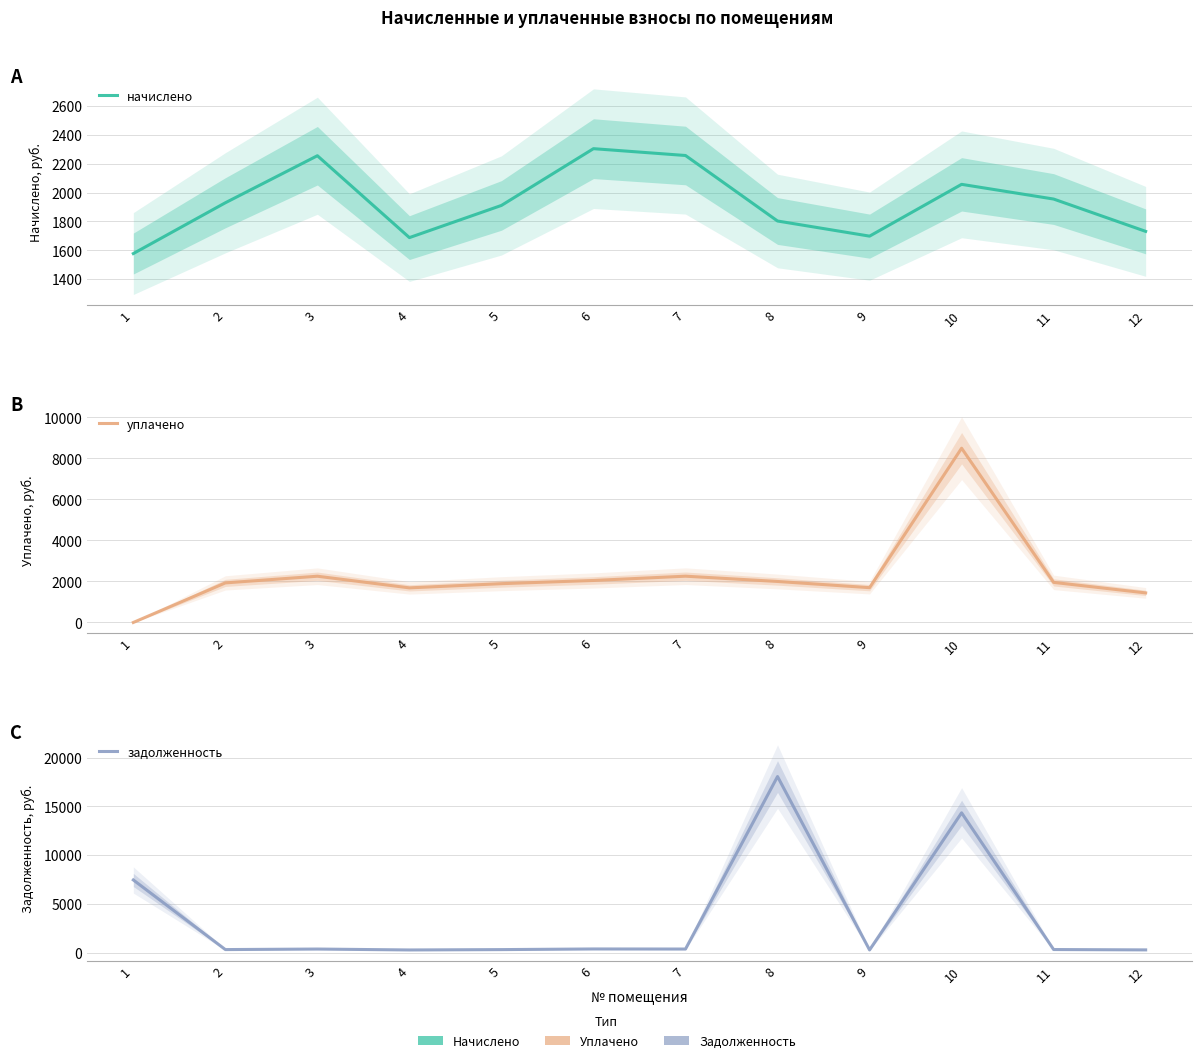

How many values in the начислено series exceed 1929?

6